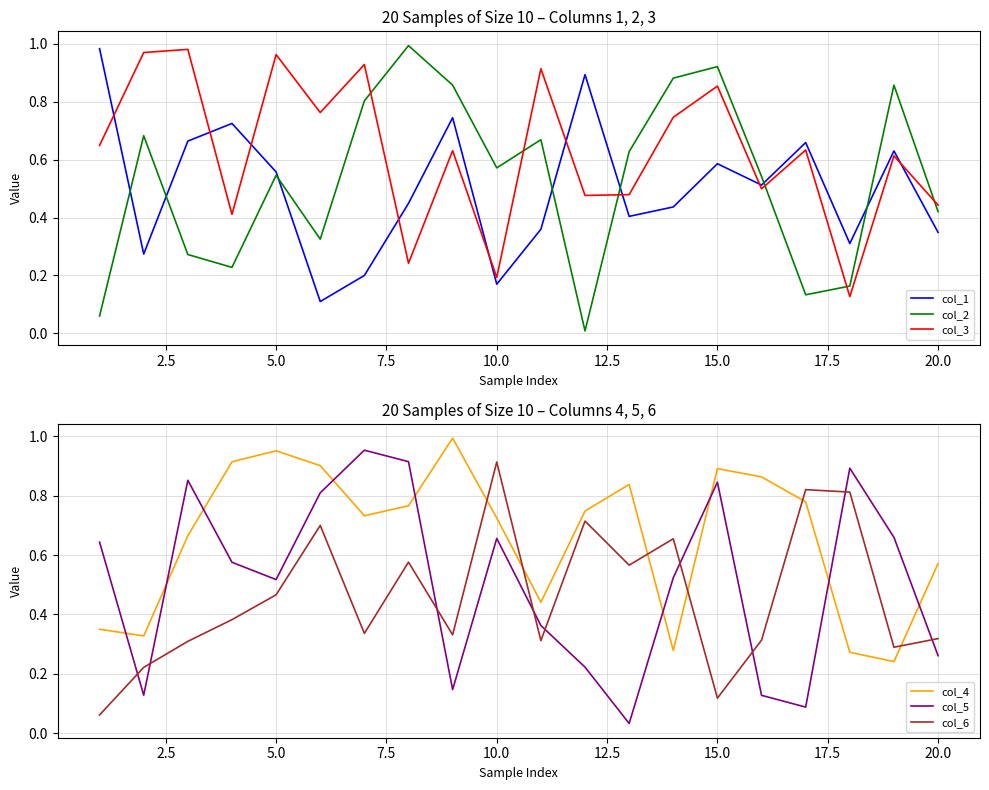

How many interior local peaks does the col_3 series have?

8